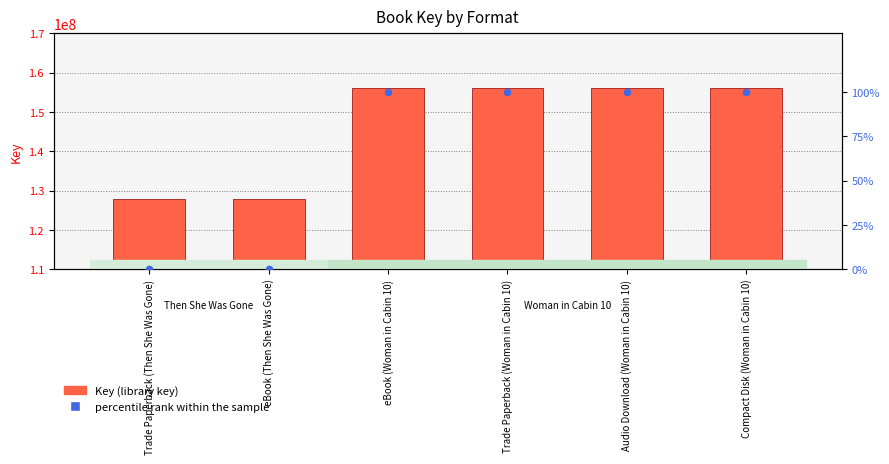

What are all the series names shown in the legend?

Key (library key), percentile rank within the sample